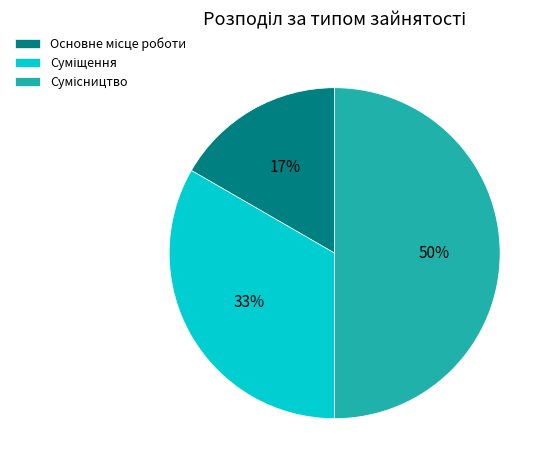

To the nearest percent, what is the difference between the largest and smallest slice percentages?

33%